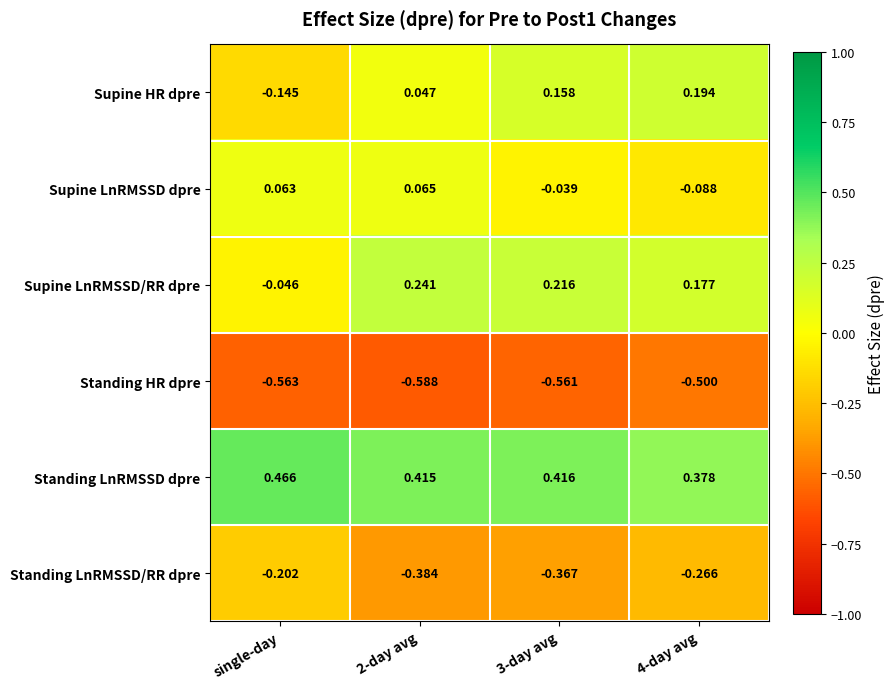

Between 2-day avg and 4-day avg, which series saw the biggest shift?

Supine LnRMSSD dpre